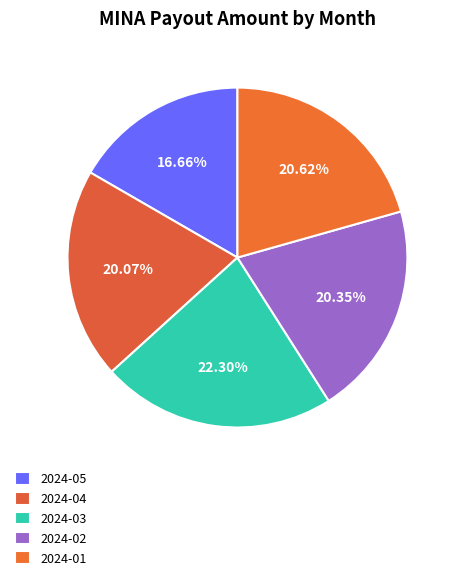

How many slices are in this pie chart?

5